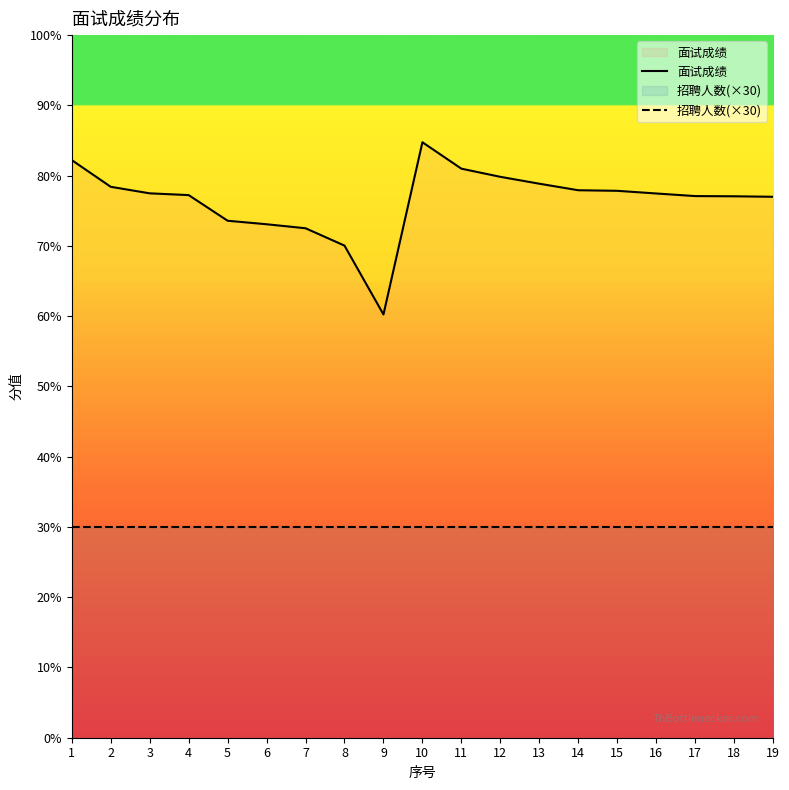

The 面试成绩 series shows 29.9 at 8. True or false?

False